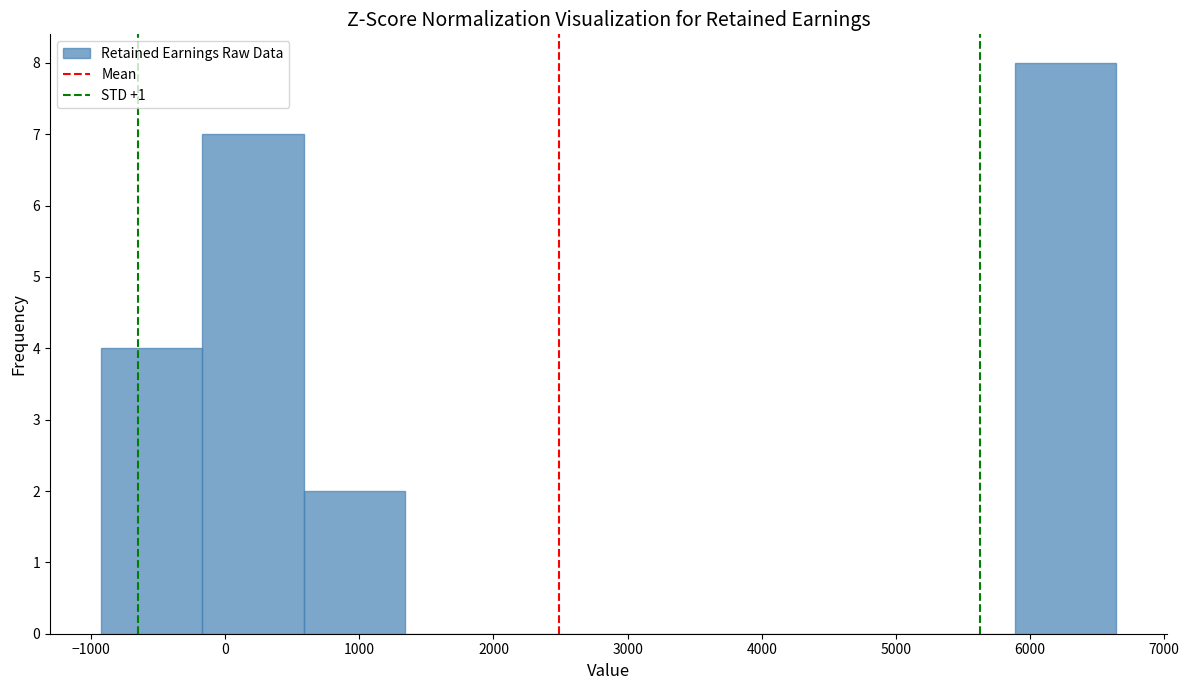

Which range on the x-axis has the tallest bar?

5900 to 6600